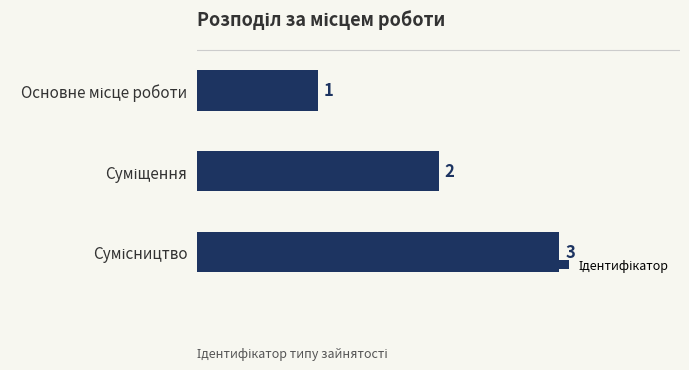

What is the value of the 1st bar from the top?

1